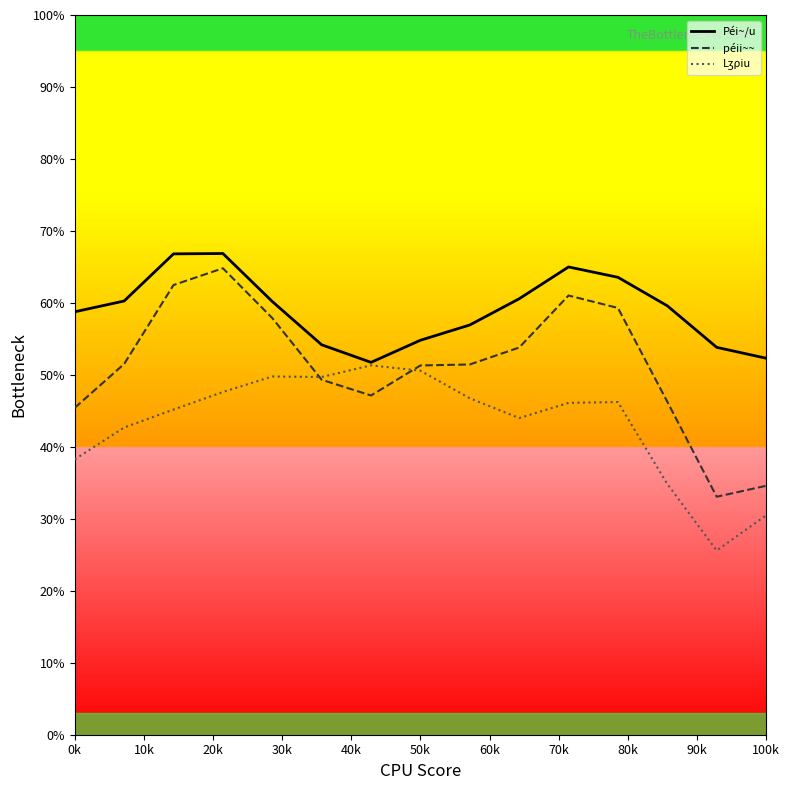

True or false: Péi~/u and péii~~ cross at least once.

False